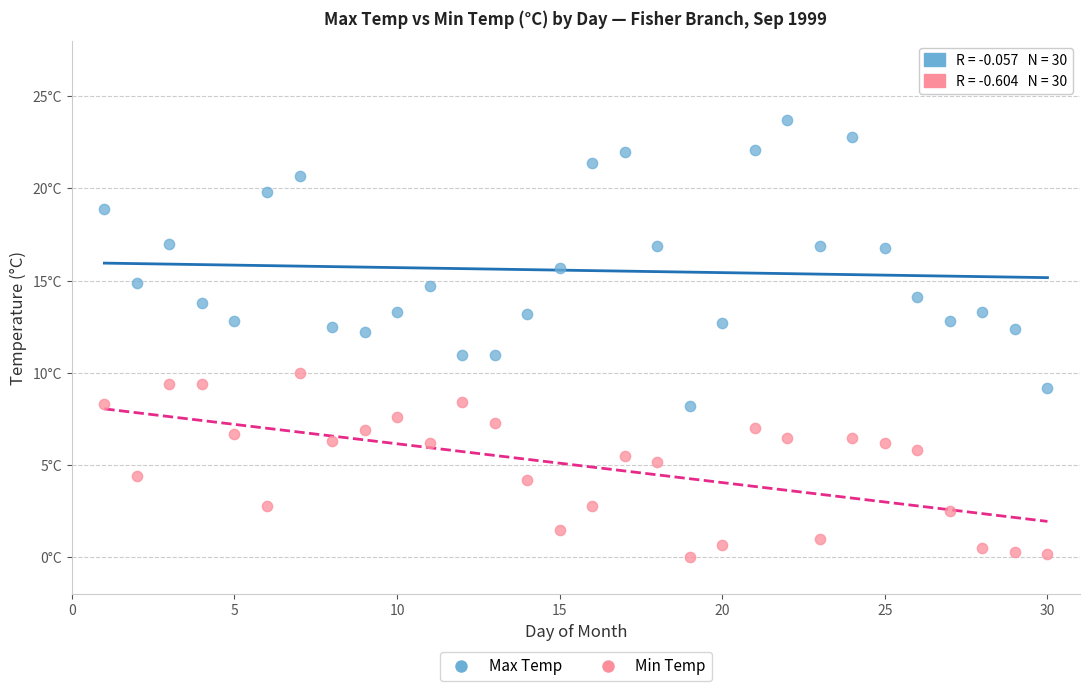

What are all the series names shown in the legend?

Max Temp, Min Temp